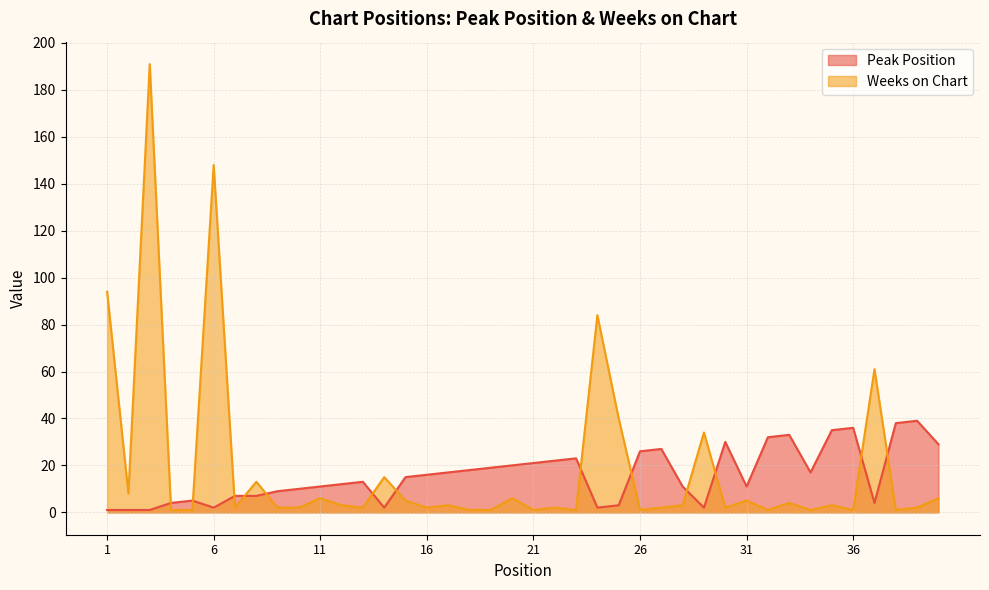

What is the spread (max minus min) of values at 5?

4